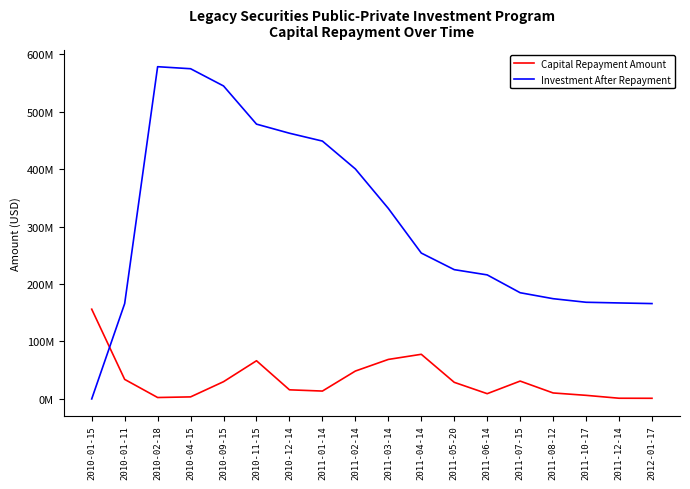

What is the label of the 10th point from the right?

2011-02-14